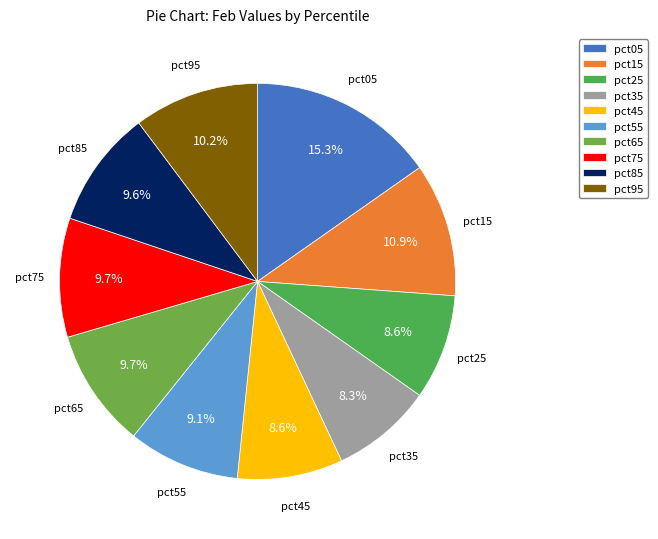

What is the largest slice in the pie chart?

pct05